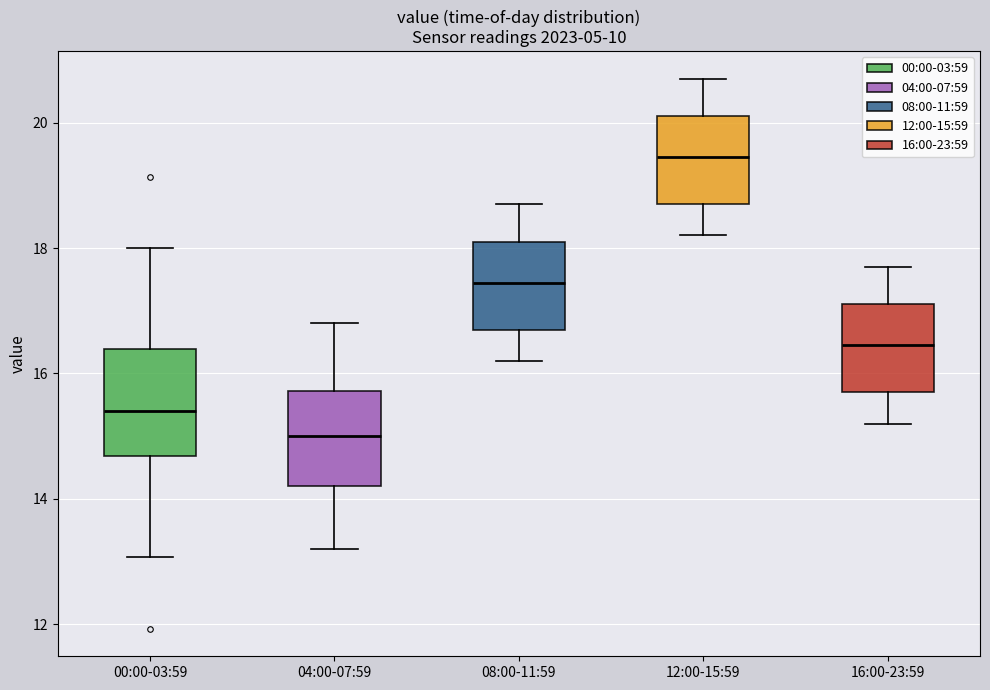

Reading left to right, transcribe this box plot: for each box, give where its median line is, the range the box spans, and where its two whiskers end, as read against the y-axis. The values are not printed on the chart, so give them approximately, as read against the axis.

00:00-03:59: median 15.4, box 14.6 to 16.4, whiskers 13.0 to 18.0
04:00-07:59: median 15.0, box 14.2 to 15.8, whiskers 13.2 to 16.8
08:00-11:59: median 17.4, box 16.8 to 18.2, whiskers 16.2 to 18.8
12:00-15:59: median 19.4, box 18.8 to 20.2, whiskers 18.2 to 20.8
16:00-23:59: median 16.4, box 15.8 to 17.2, whiskers 15.2 to 17.8